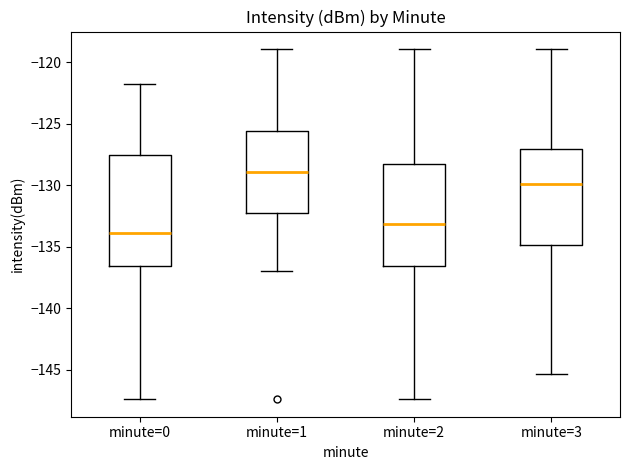

Which box's median line is the lowest?

minute=0